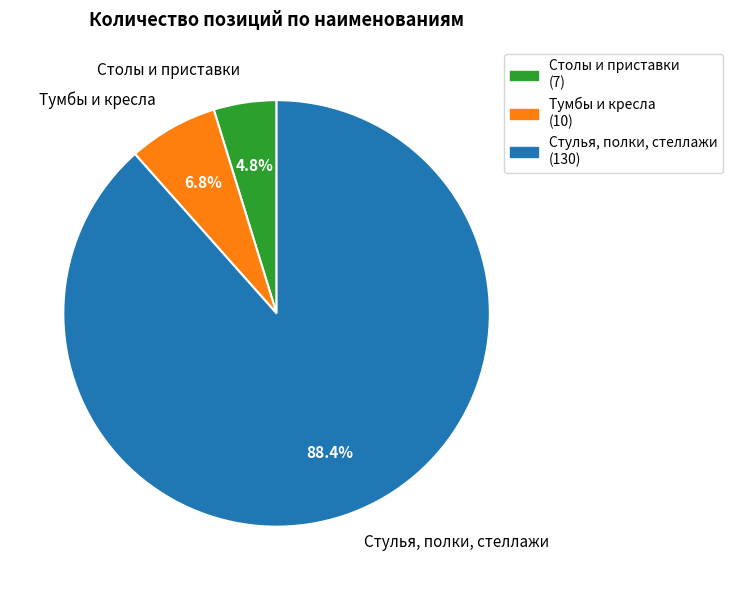

Combined, what portion of the pie is Тумбы и кресла and Столы и приставки?

11.6%